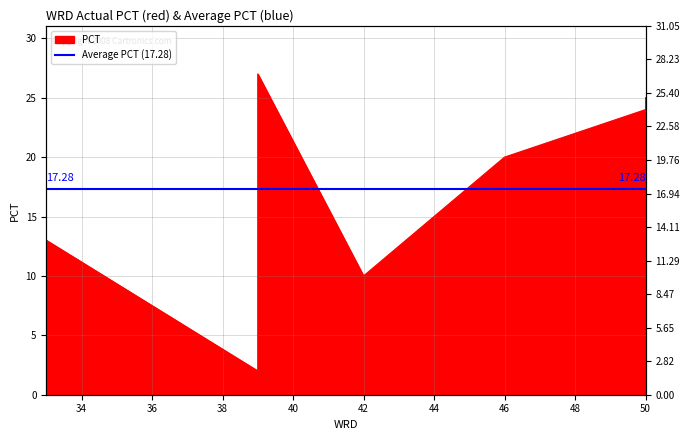

What is the value of the 4th point from the left?

10